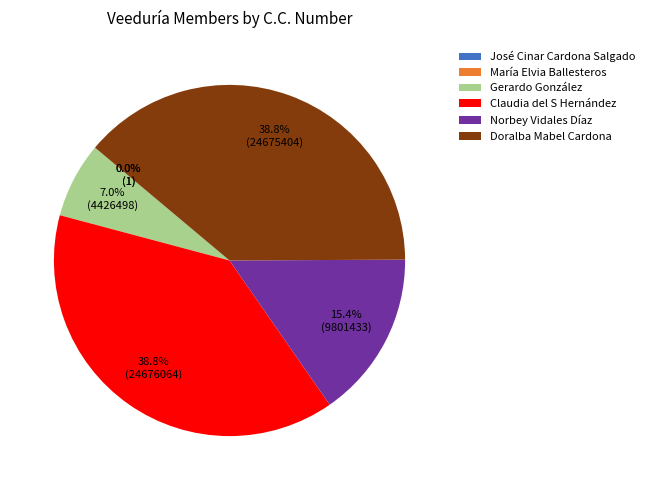

Does Doralba Mabel Cardona represent more than half of the total?

No